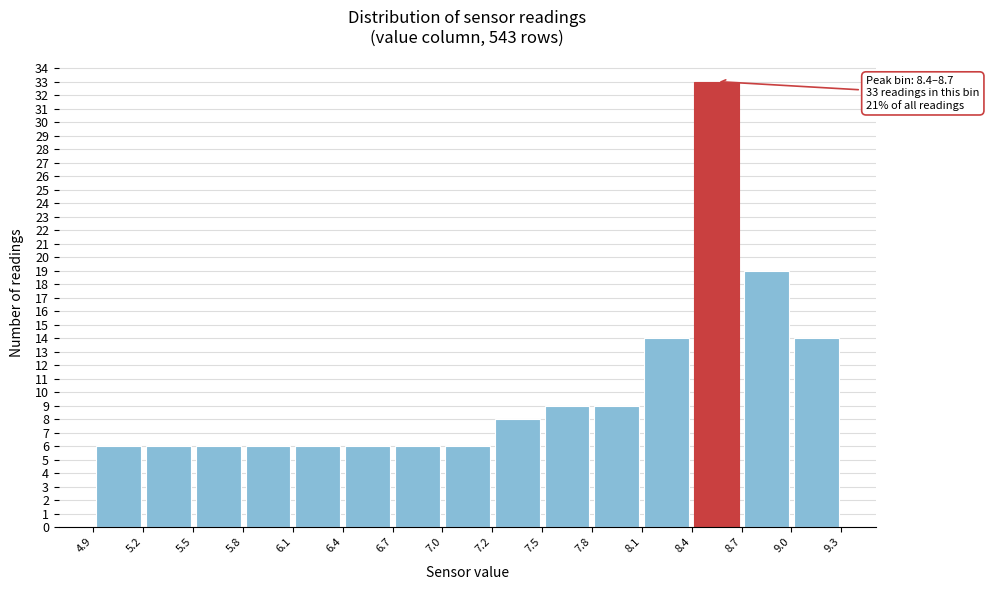

Which range on the x-axis has the tallest bar?

8.4 to 8.7